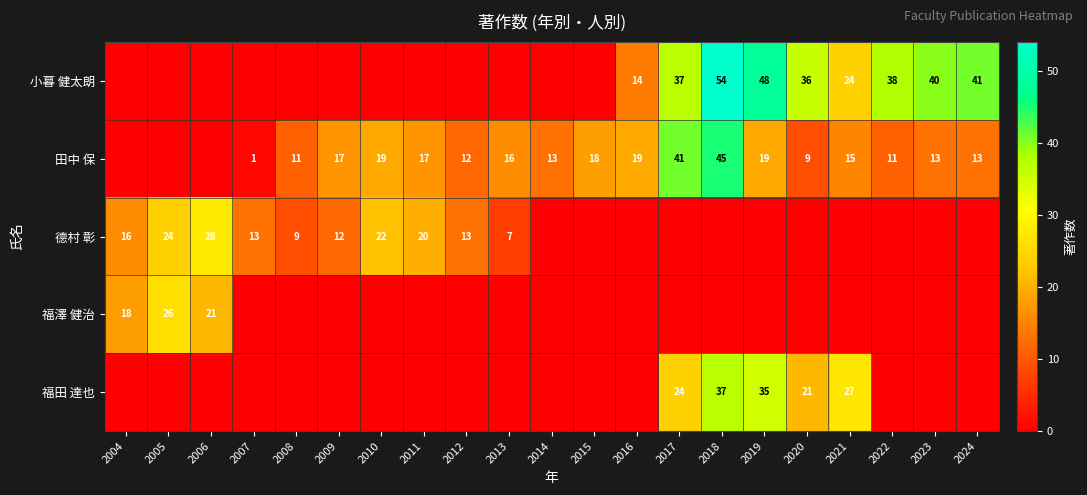

The value of 德村 彰 at 2009 is 12. True or false?

True